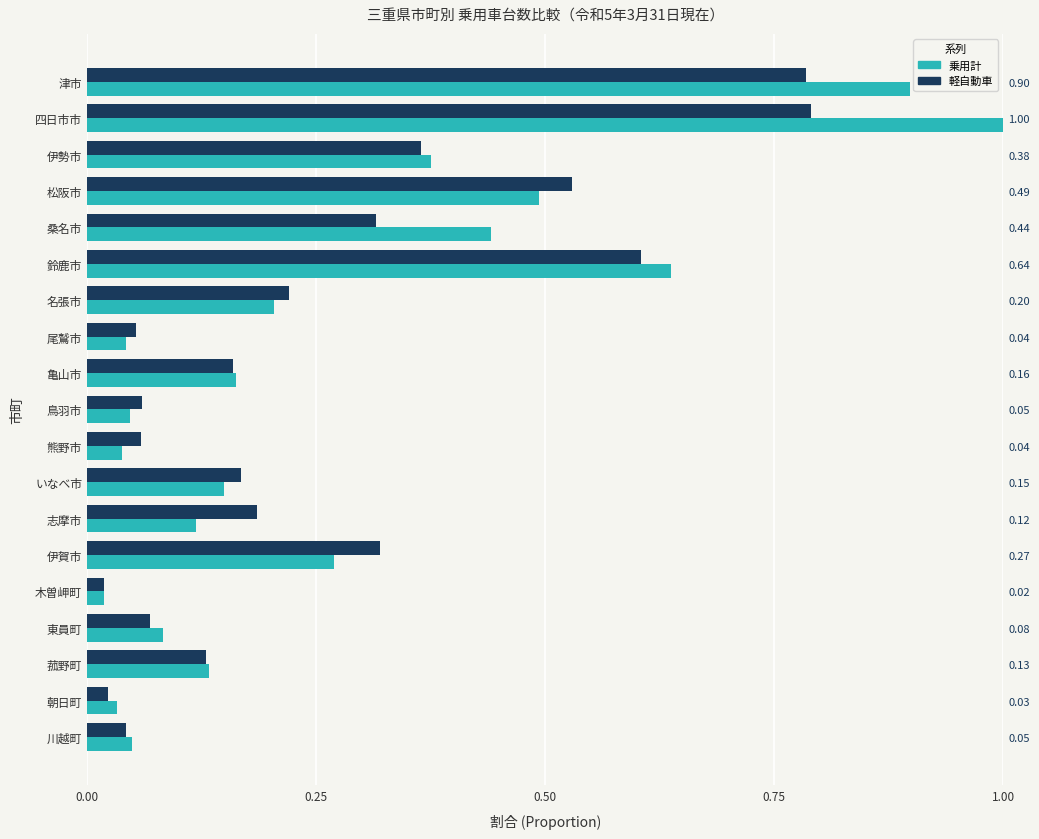

True or false: 乗用計 has a value of 0.2 at 1.00.

False